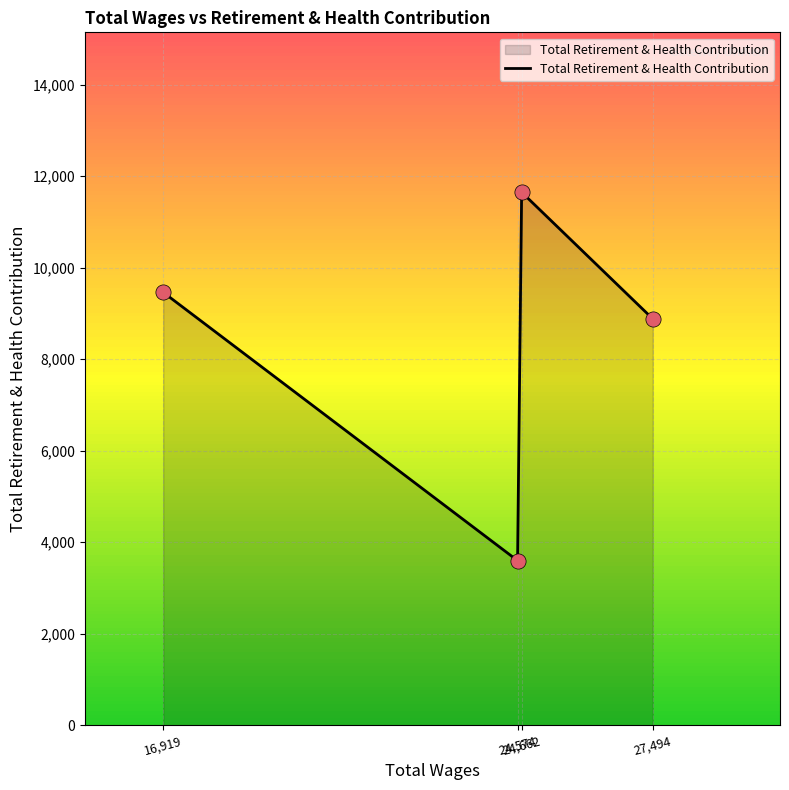

What is the ratio of the value at 24,662 to the value at 24,574?

3.2